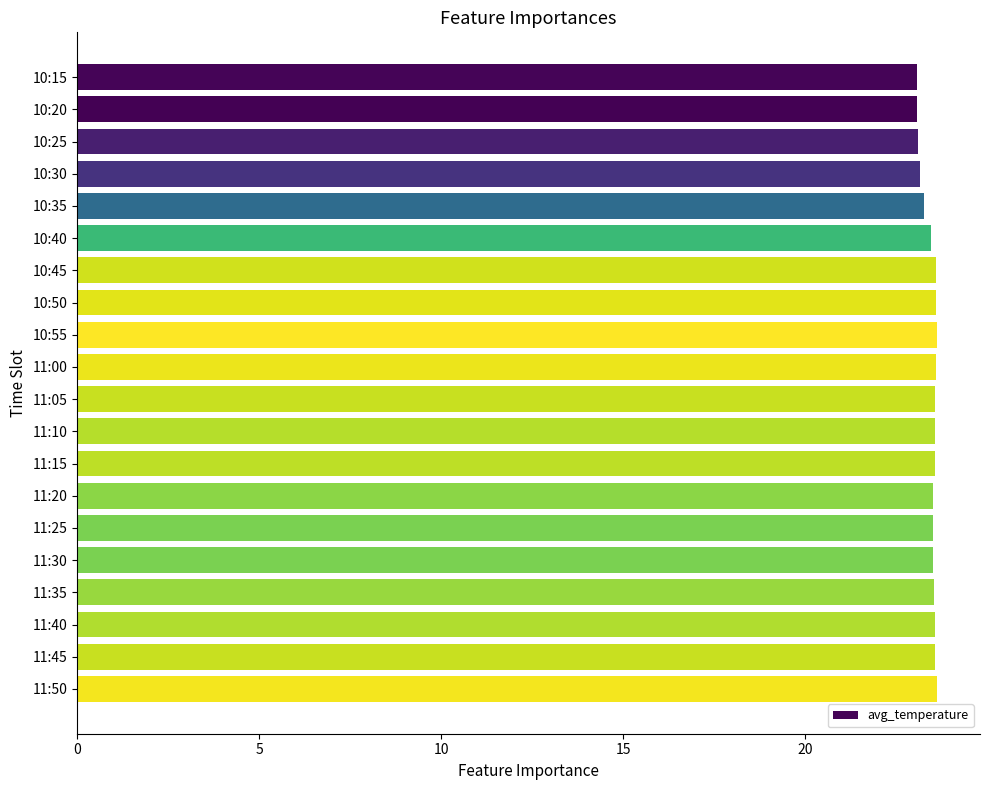

What is the value of the 1st bar from the top?

23.1